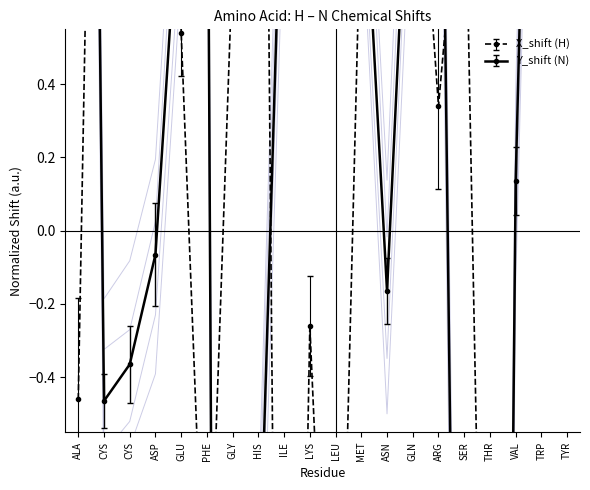

Reading right to left, list all the values displayed in this chart.

Y_shift: TYR=1.7	TRP=2.9	VAL=0.1	THR=-7.2	SER=-3.7	ARG=2.0	GLN=1.3	ASN=-0.2	MET=1.1	LEU=3.2	LYS=2.4	ILE=1.2	HIS=-1.1	GLY=-11.7	PHE=1.5	GLU=1.0	ASP=-0.1	CYS=-0.4	CYS=-0.5	ALA=5.8
X_shift: TYR=-2.3	TRP=-3.1	VAL=-4.3	THR=-2.5	SER=1.1	ARG=0.3	GLN=1.3	ASN=2.7	MET=0.9	LEU=-1.9	LYS=-0.3	ILE=-4.1	HIS=3.7	GLY=0.7	PHE=-1.3	GLU=0.5	ASP=3.7	CYS=1.3	CYS=3.3	ALA=-0.5